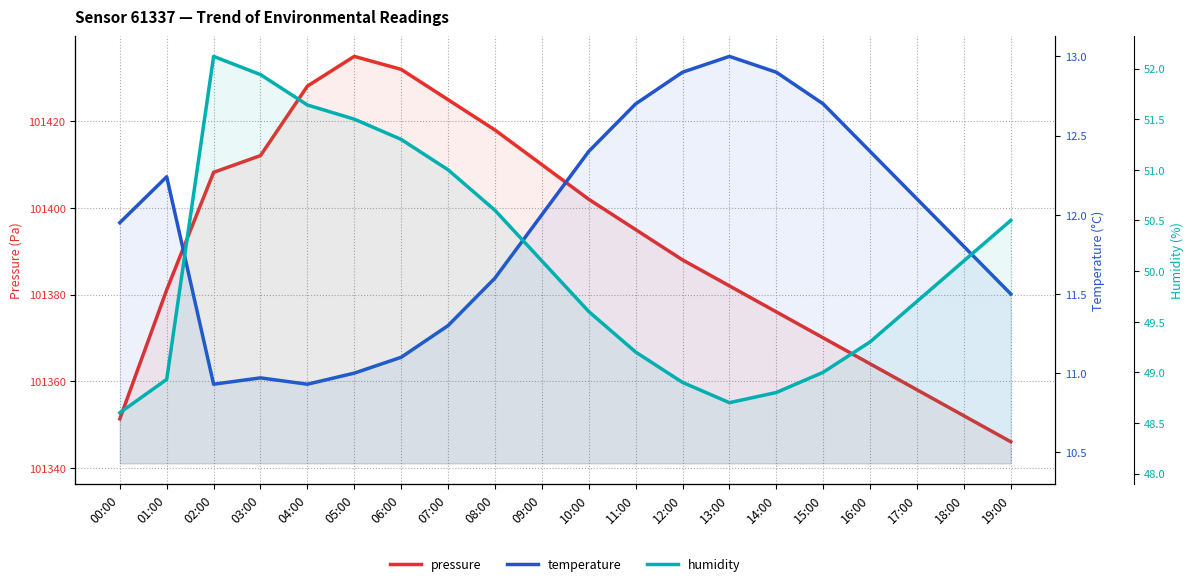

What are all the series names shown in the legend?

pressure, temperature, humidity